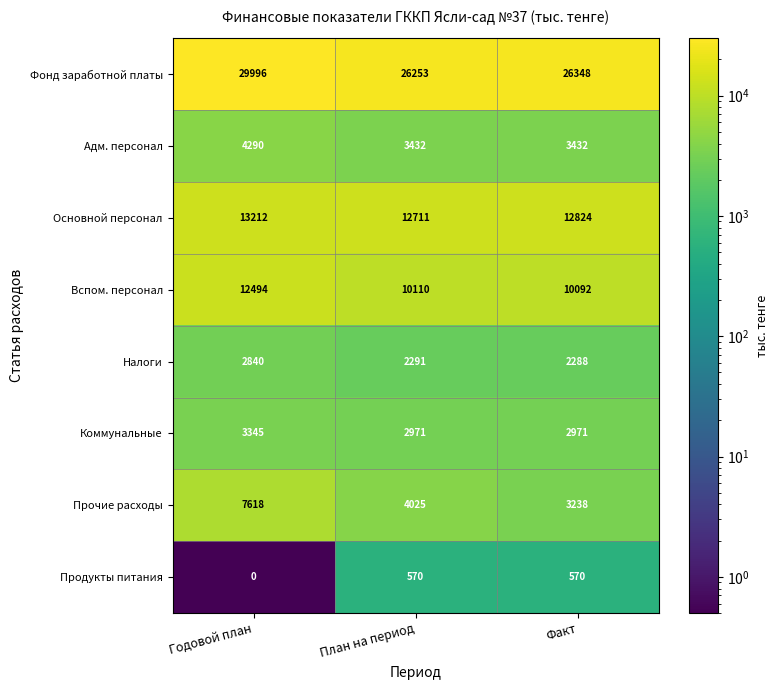

How many categories are shown in the chart?

3